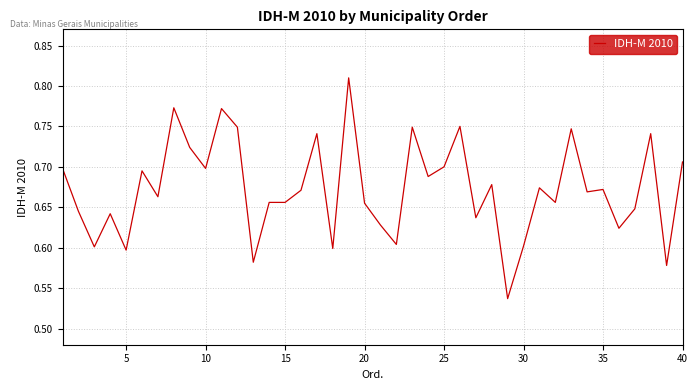

What is the difference between the maximum and minimum values?

0.3